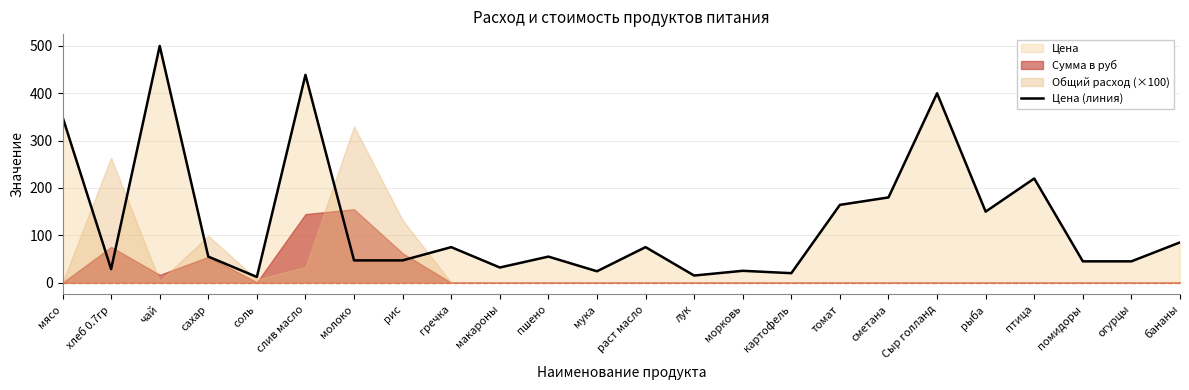

What is the sum of the values at бананы and лук?

100.0